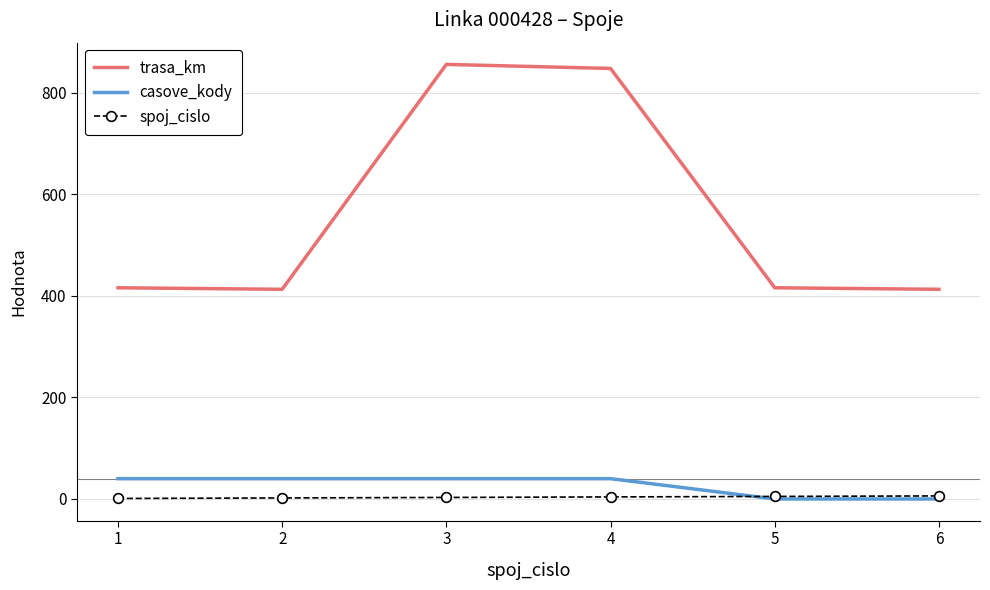

True or false: casove_kody and trasa_km intersect in this chart.

False